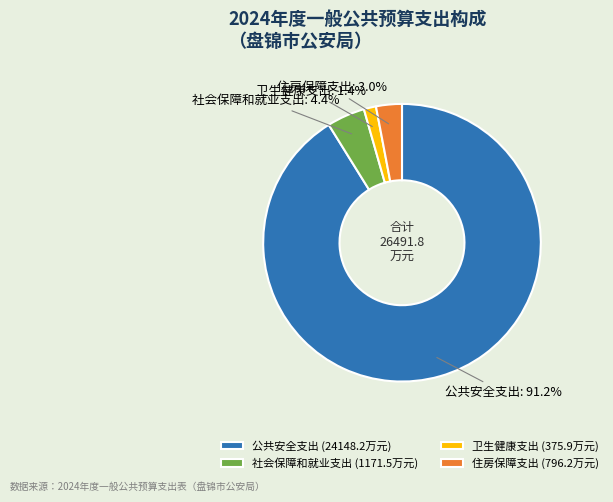

Approximately how many times larger is the value at 住房保障支出 compared to 社会保障和就业支出?

0.7